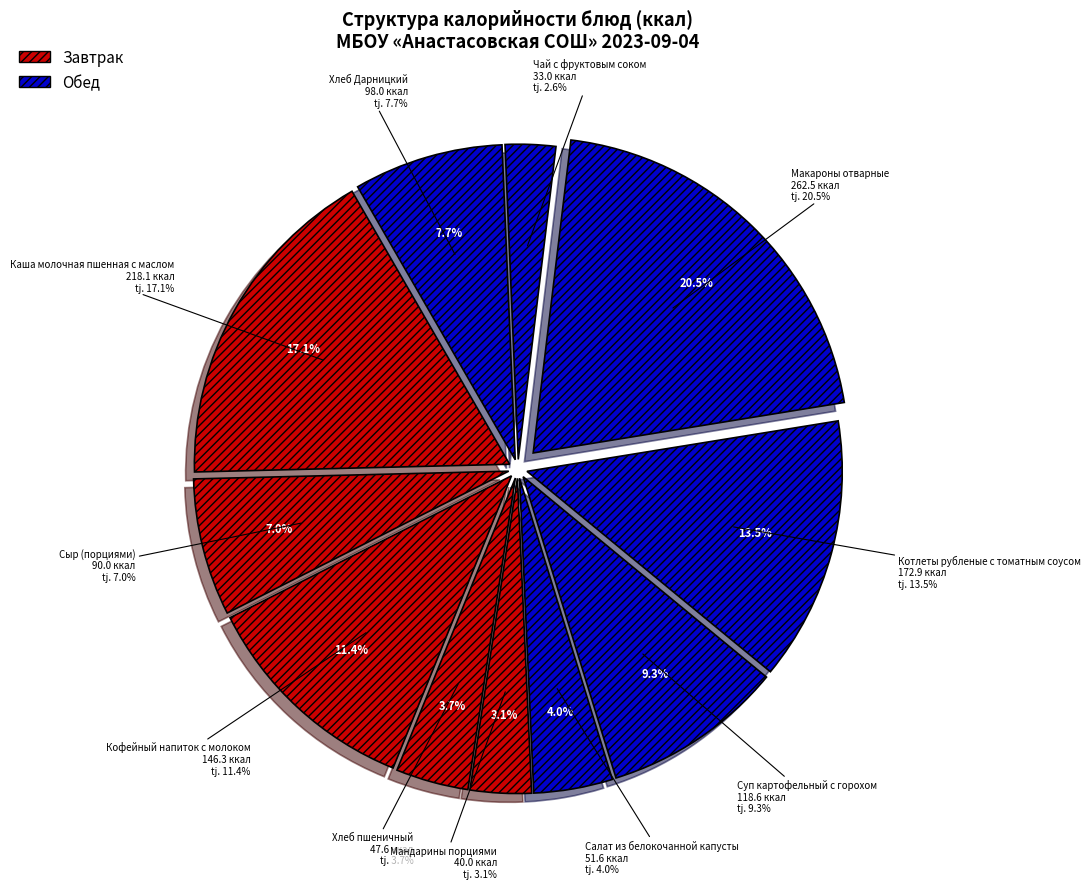

To the nearest percent, what is the difference between the largest and smallest slice percentages?

18%